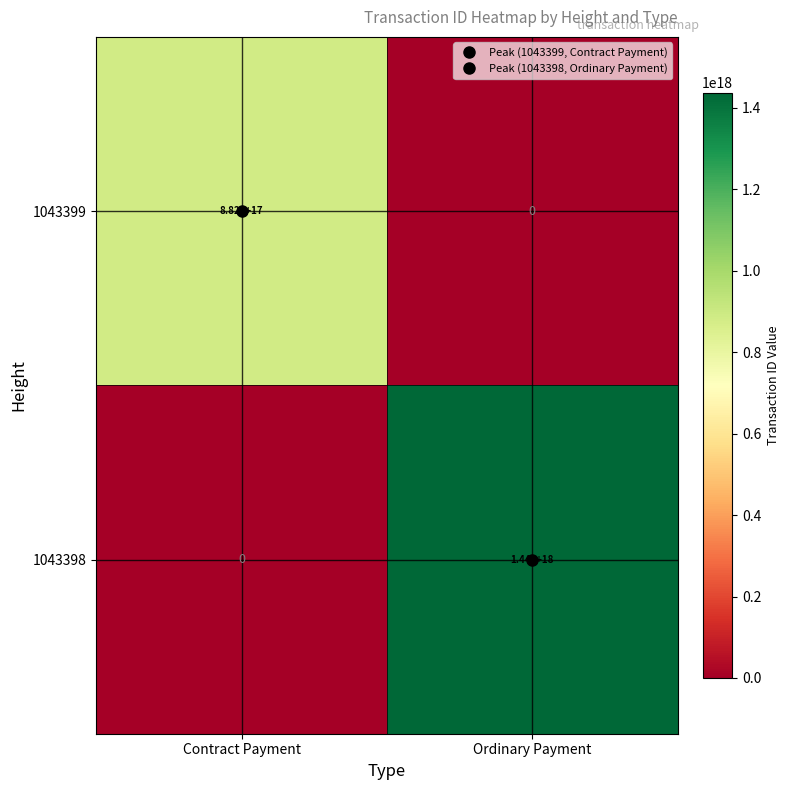

Count the number of data series in this chart.

2